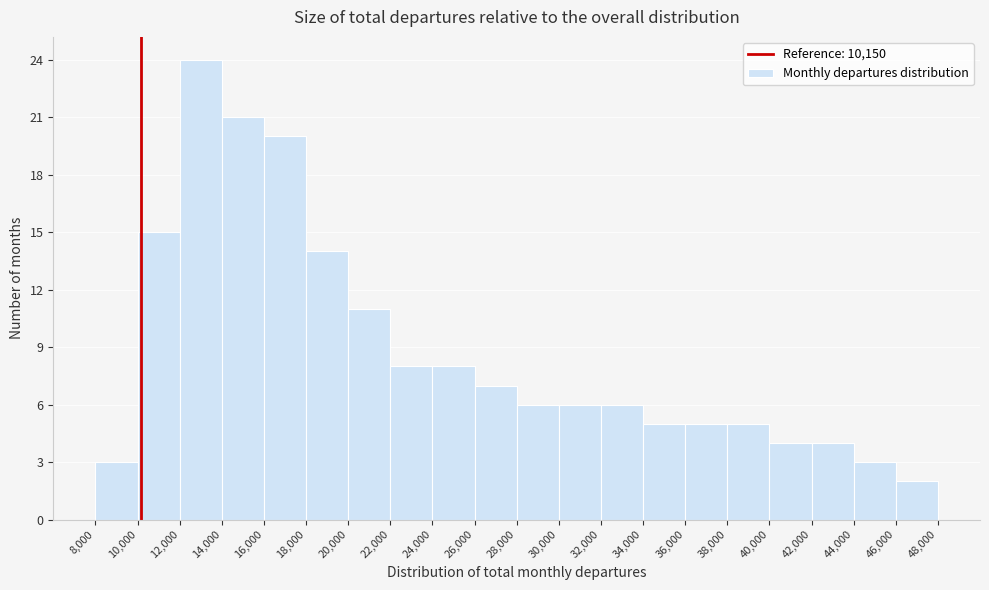

Reading left to right, list every bar in this chart as the range it spans on the x-axis followed by its height. The values are not printed on the chart, so give them approximately, as read against the axis.

8,000 to 10,000: 3
10,000 to 12,000: 15
12,000 to 14,000: 24
14,000 to 16,000: 21
16,000 to 18,000: 20
18,000 to 20,000: 14
20,000 to 22,000: 11
22,000 to 24,000: 8
24,000 to 26,000: 8
26,000 to 28,000: 7
28,000 to 30,000: 6
30,000 to 32,000: 6
32,000 to 34,000: 6
34,000 to 36,000: 5
36,000 to 38,000: 5
38,000 to 40,000: 5
40,000 to 42,000: 4
42,000 to 44,000: 4
44,000 to 46,000: 3
46,000 to 48,000: 2